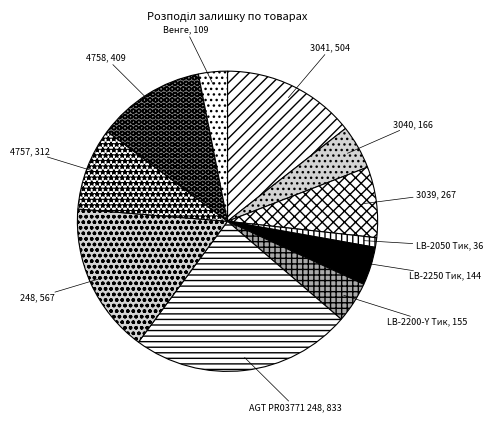

Count the number of slices in the pie.

11